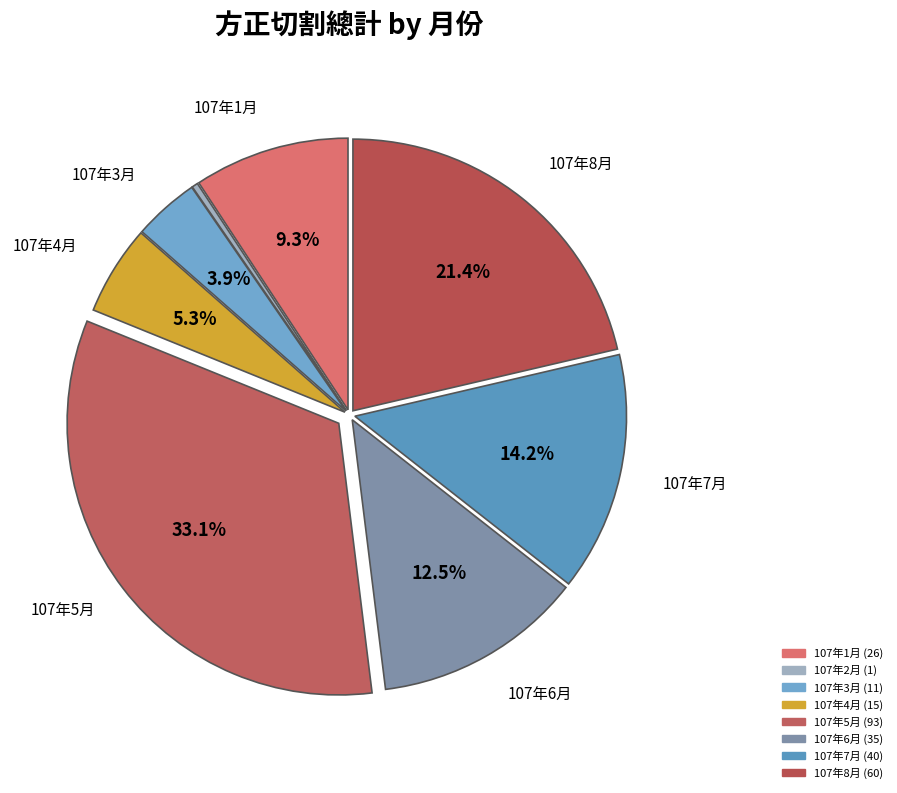

To the nearest percent, what is the difference between the 107年1月 and 107年7月 slice percentages?

5%